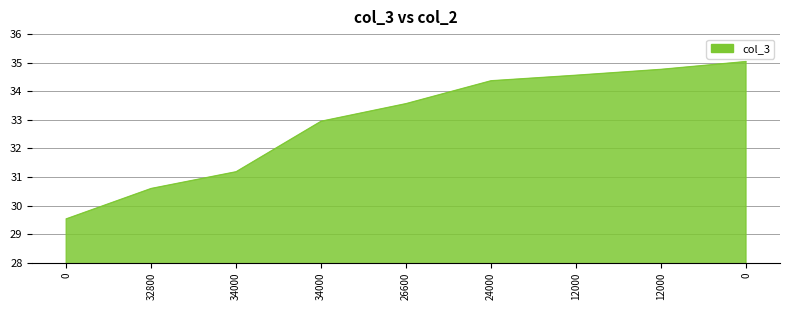

What is the ratio of the value at 12000 to the value at 0?

1.2